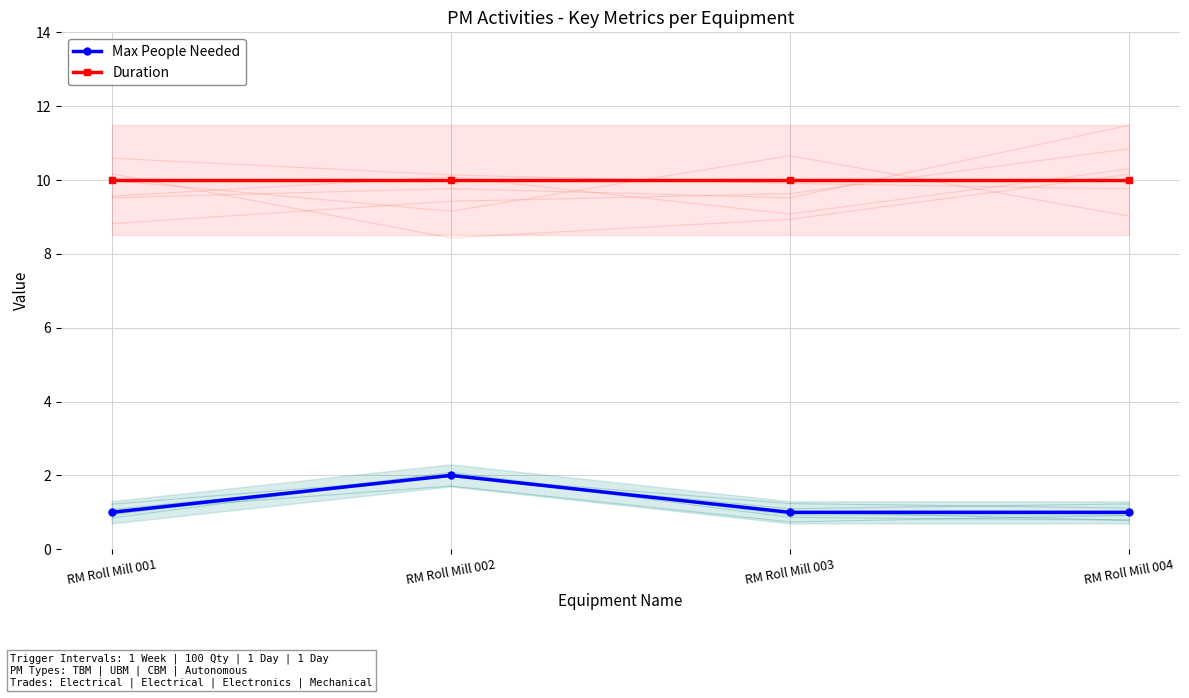

What is the sum of all Max People Needed values?

5